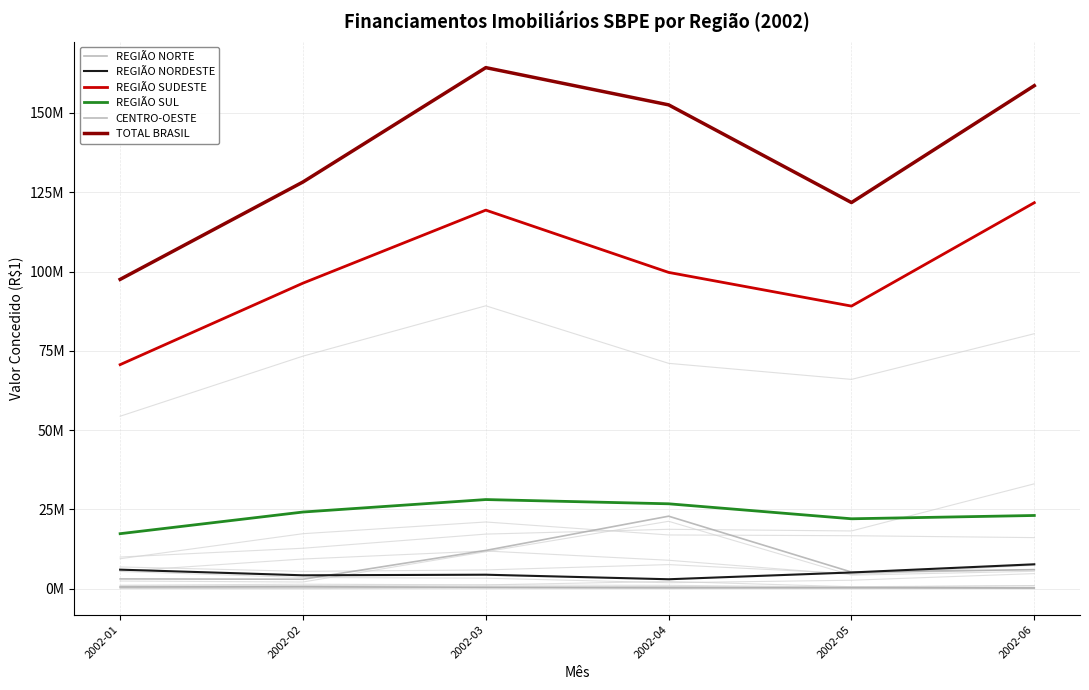

What is the value of the REGIÃO NORDESTE point at the 5th from the left?

5088121